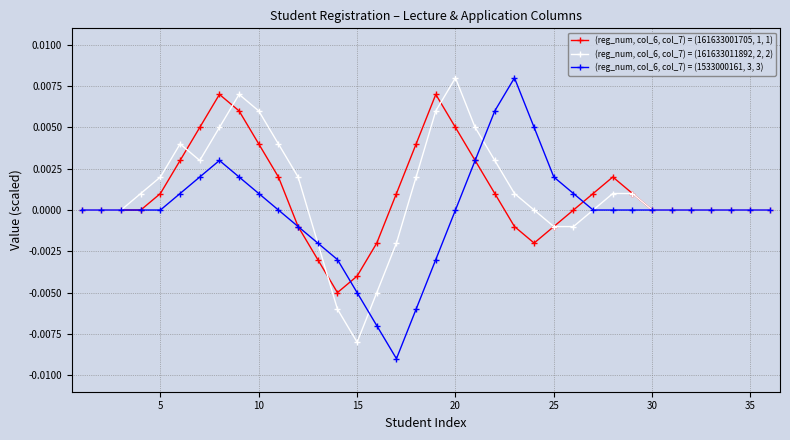

True or false: (reg_num, col_6, col_7) = (1533000161, 3, 3) has more than 1 interior local peaks.

True